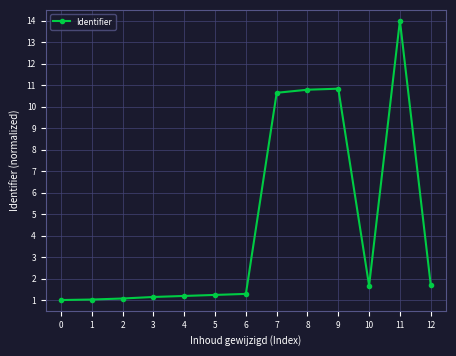

Is it true that the value at 10 is 2.2?

False